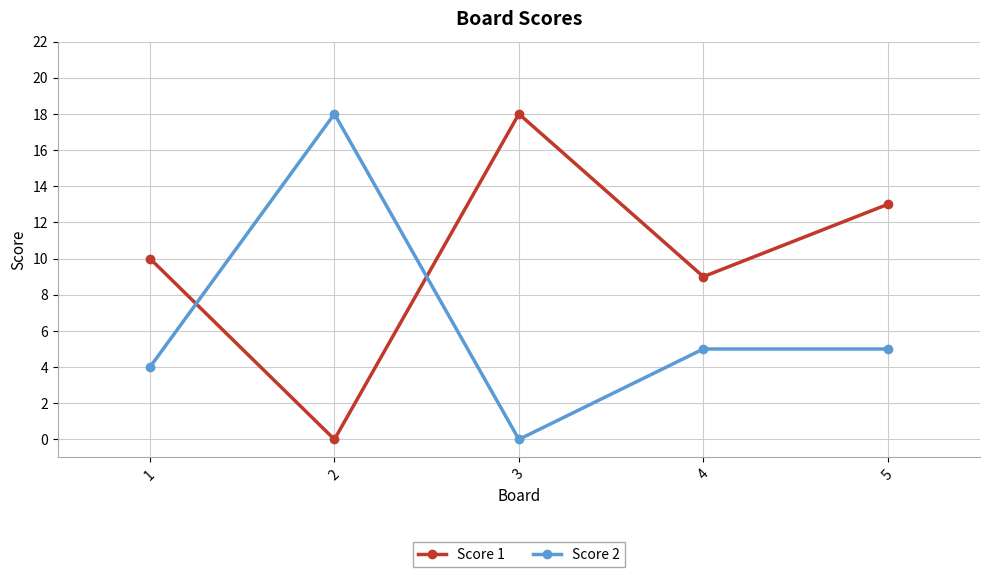

The Score 1 series shows 0 at 2. True or false?

True